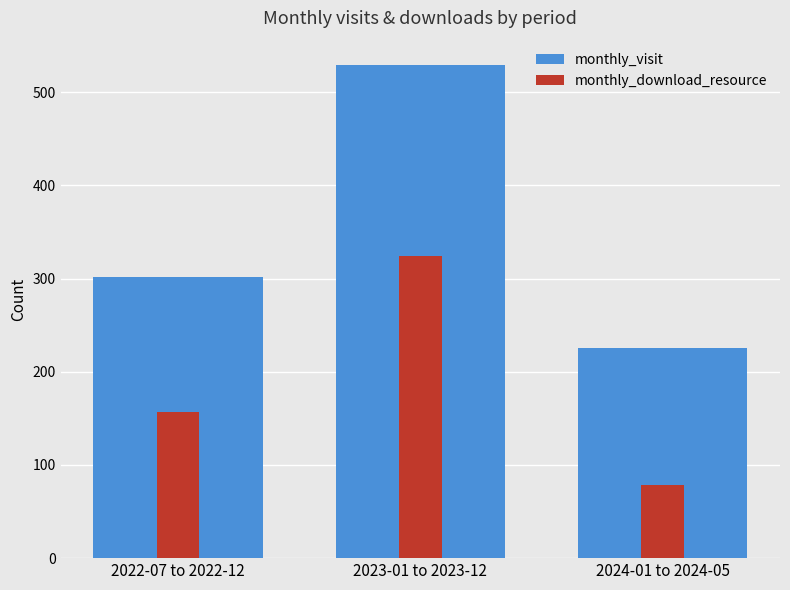

Reading right to left, what are all the values shown in this chart?

monthly_visit: 226	529	302
monthly_download_resource: 79	324	157